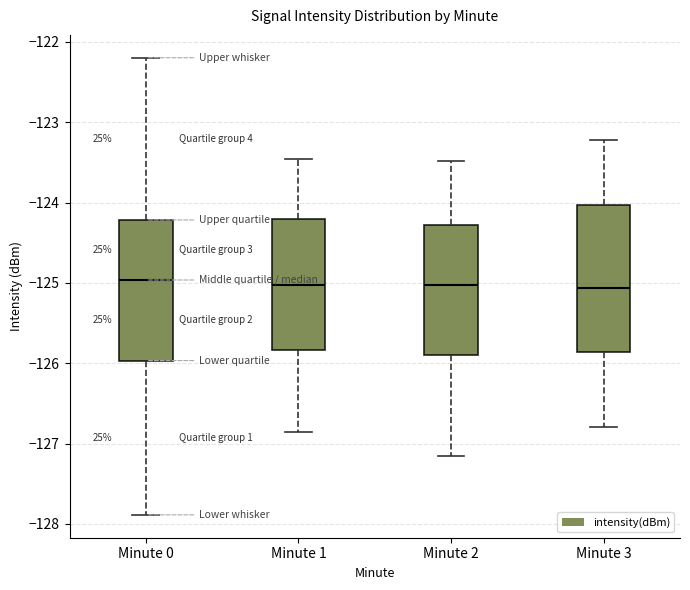

Where does the median line of the box for Minute 3 sit on the y-axis? The values are not printed on the chart, so give them approximately, as read against the axis.

-125.1